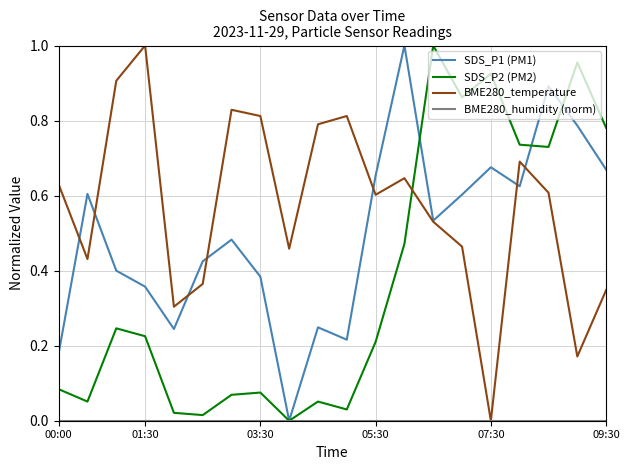

Does the chart have visible grid lines?

Yes